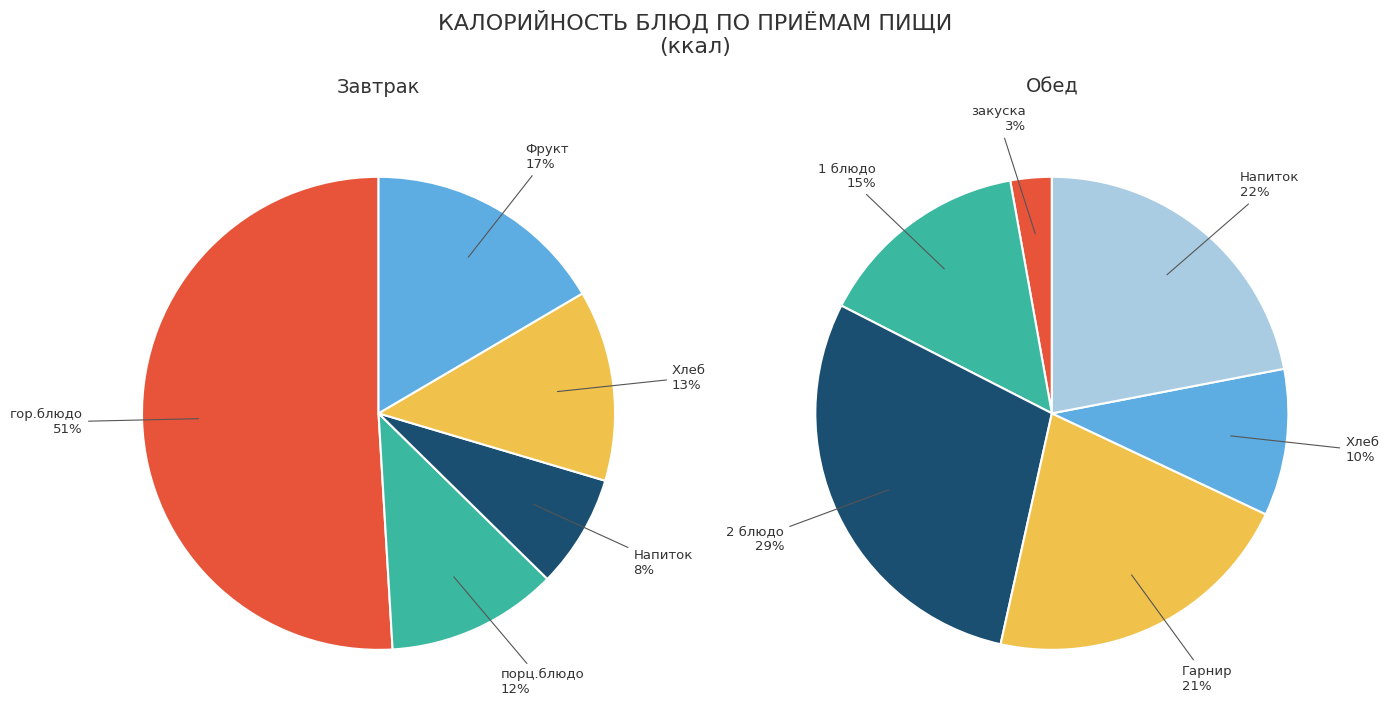

Does гор.блюдо represent more than half of the total?

Yes